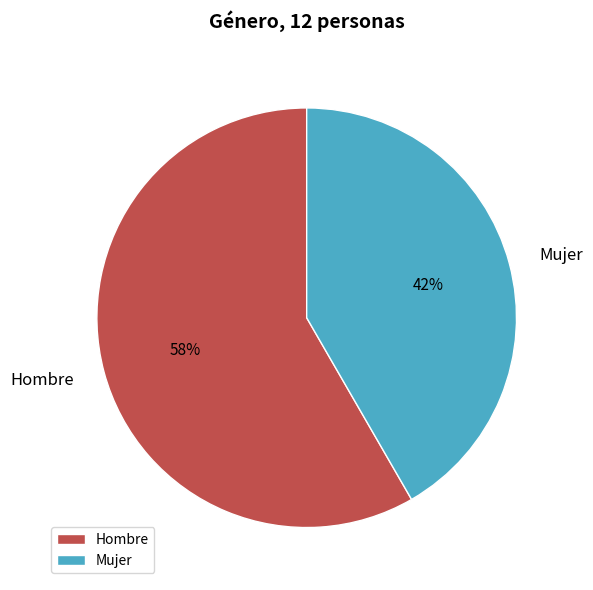

The Hombre slice represents 58% of the pie. True or false?

True